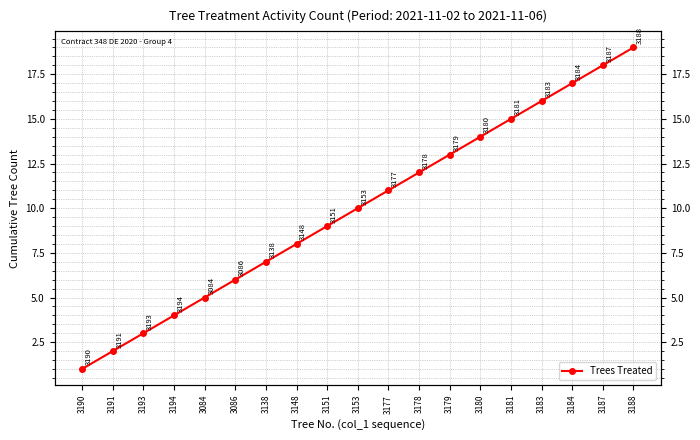

Reading left to right, transcribe all the data shown in this chart.

1	2	3	4	5	6	7	8	9	10	11	12	13	14	15	16	17	18	19